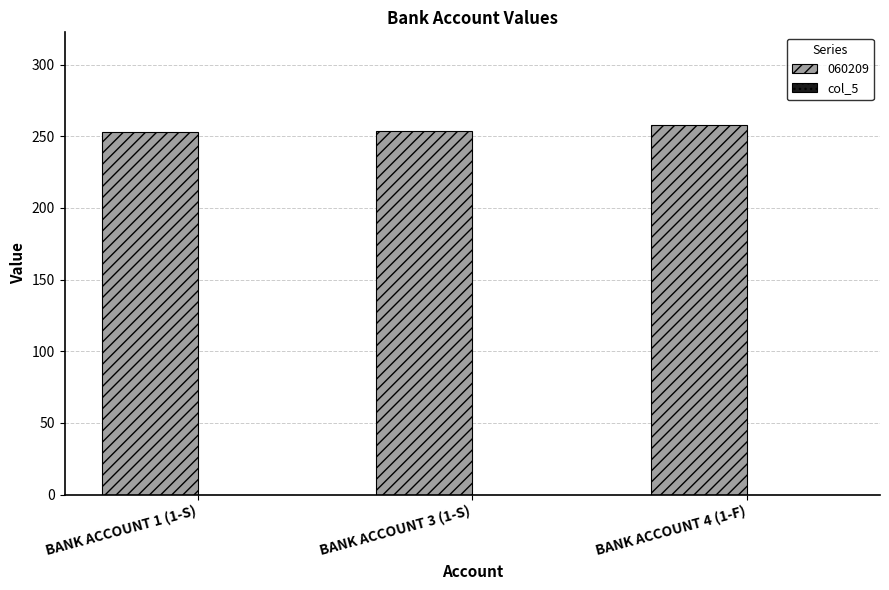

Approximately how many times larger is the value at BANK ACCOUNT 1 (1-S) compared to BANK ACCOUNT 4 (1-F)?

1.0